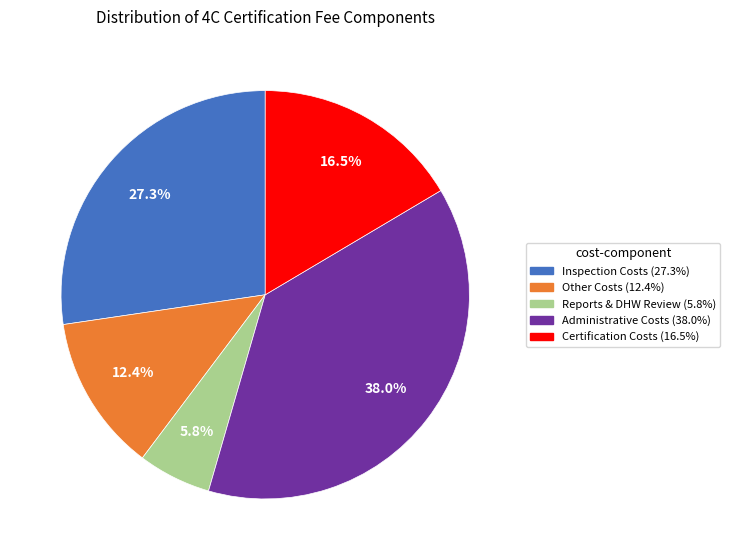

How many slices are in this pie chart?

5